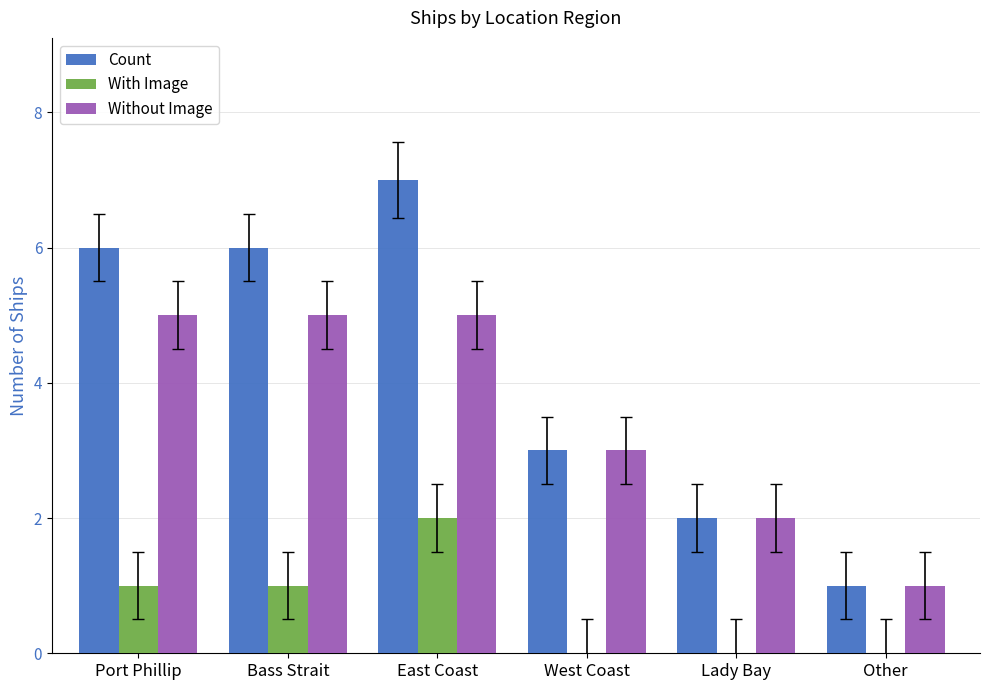

Reading right to left, list all the values displayed in this chart.

Count: Other=1	Lady Bay=2	West Coast=3	East Coast=7	Bass Strait=6	Port Phillip=6
With Image: Other=0	Lady Bay=0	West Coast=0	East Coast=2	Bass Strait=1	Port Phillip=1
Without Image: Other=1	Lady Bay=2	West Coast=3	East Coast=5	Bass Strait=5	Port Phillip=5